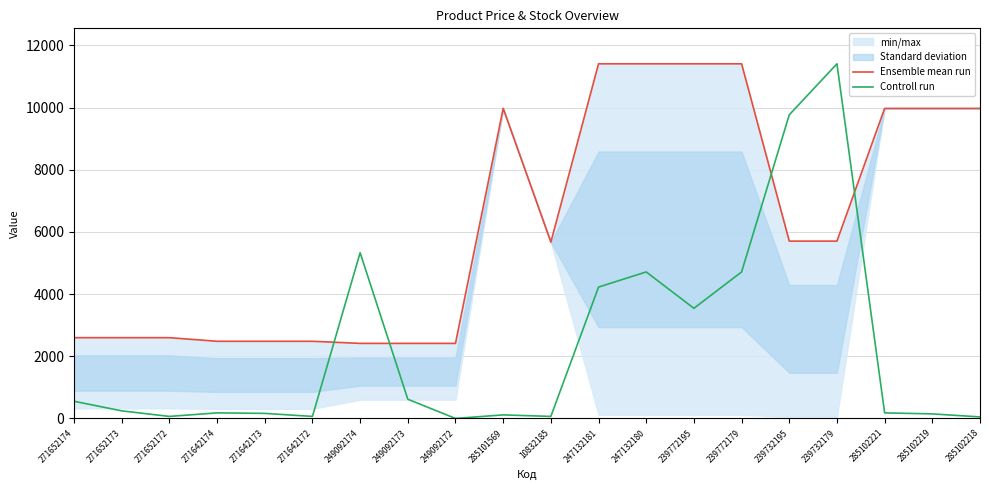

At which category is the sum across all series the highest?

239732179